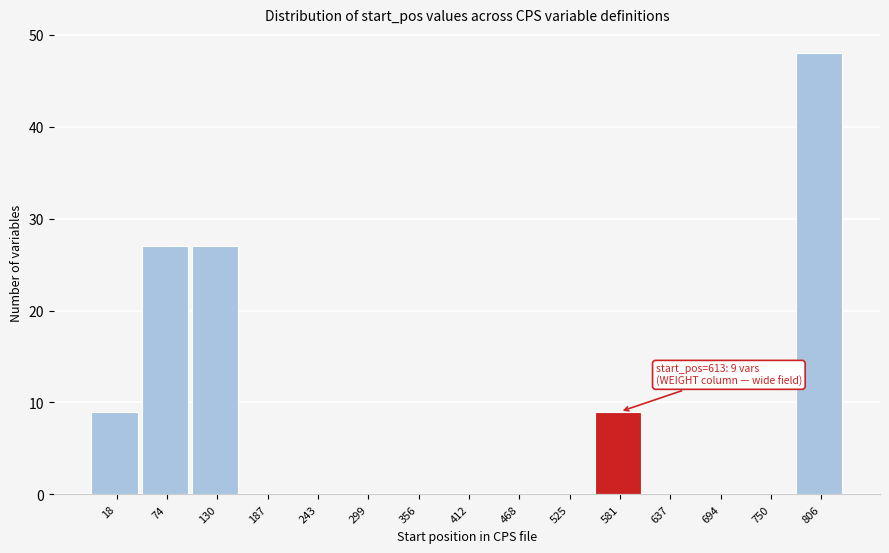

Reading right to left, list all the values displayed in this chart.

806=48	750=0	694=0	637=0	581=9	525=0	468=0	412=0	356=0	299=0	243=0	187=0	130=27	74=27	18=9